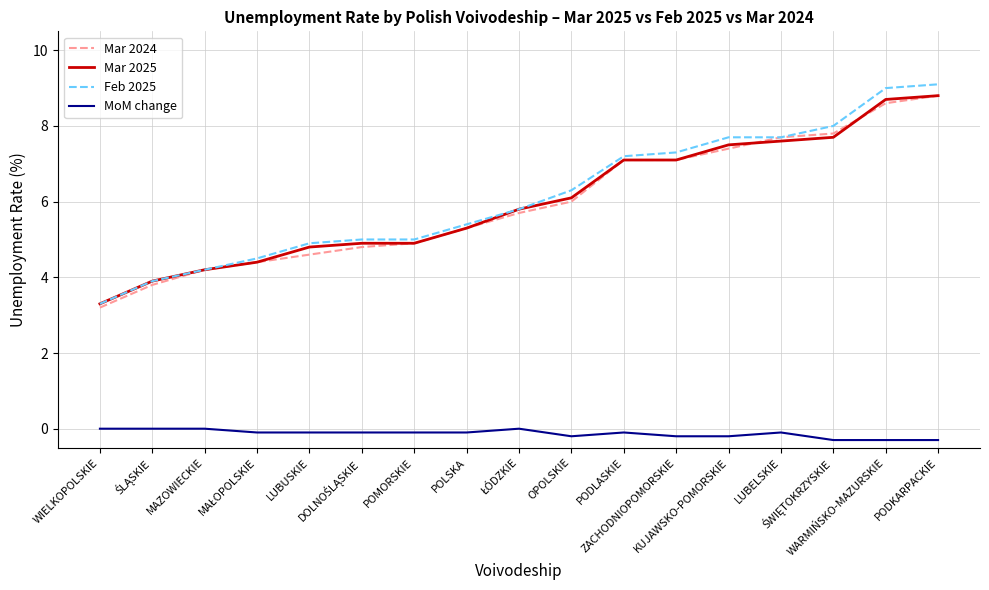

Is it true that Feb 2025 equals 9.0 at WARMIŃSKO-MAZURSKIE?

True